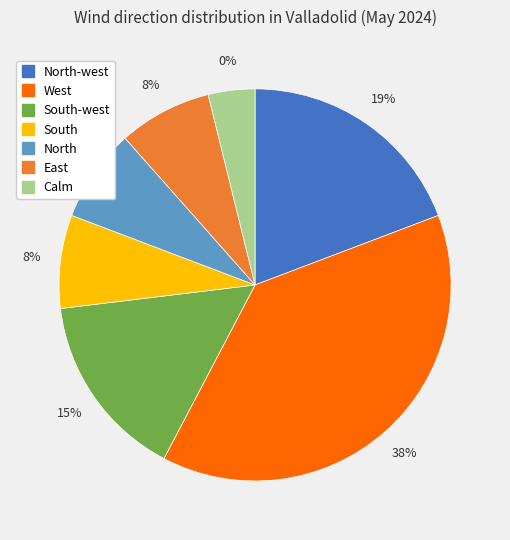

Rank the categories by value from highest to lowest.

West, North-west, South-west, South, North, East, Calm